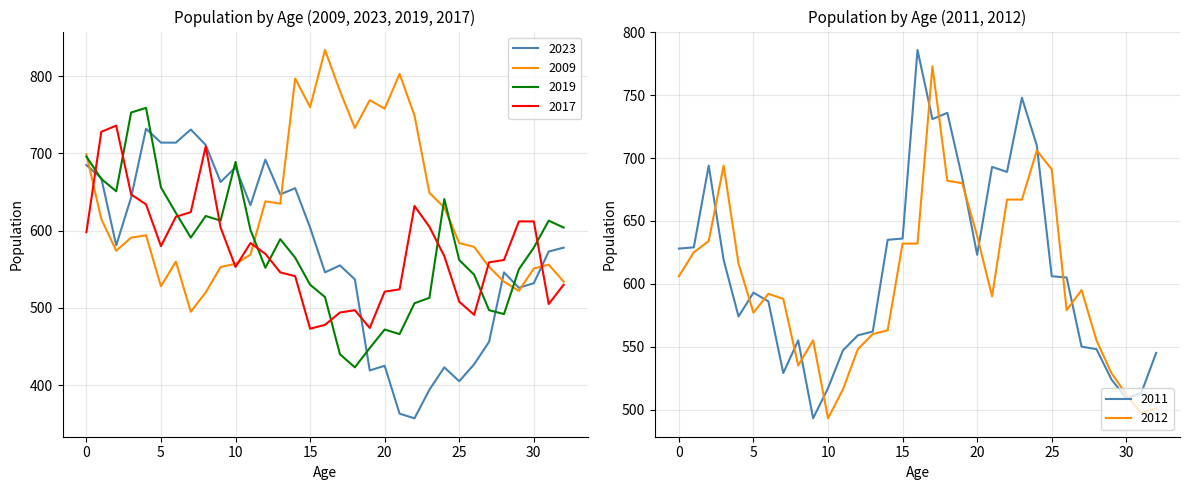

At how many categories does at least one series exceed 384?

33